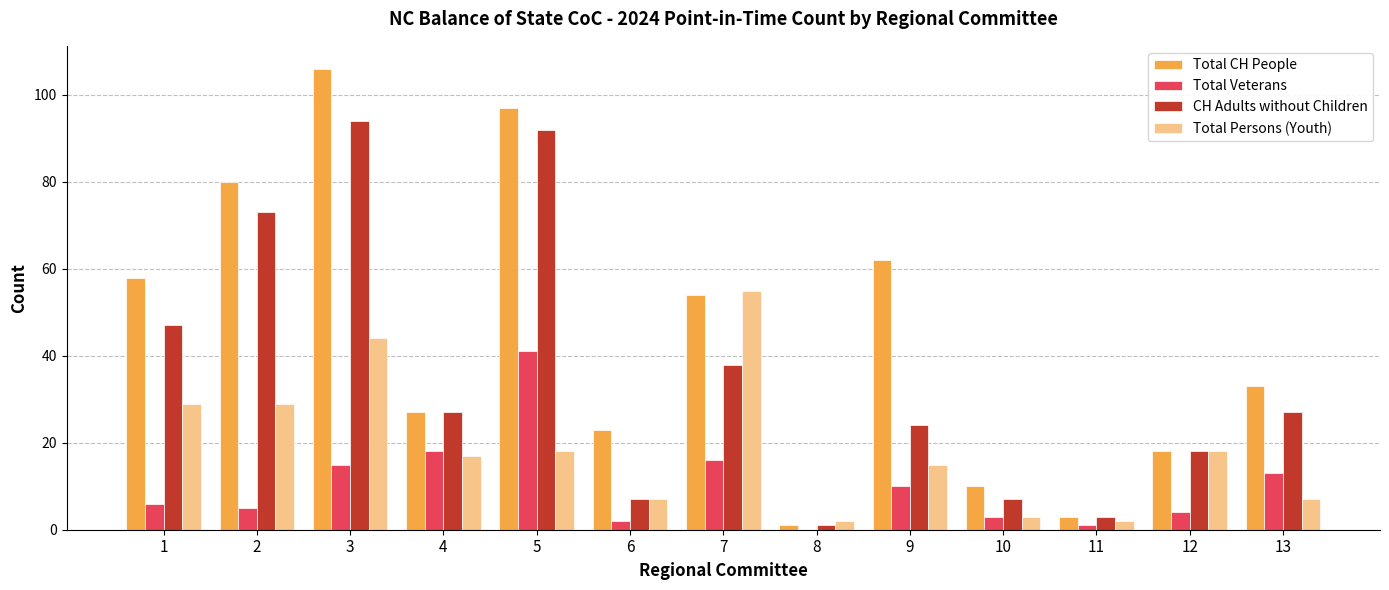

The value of Total CH People at 1 is 13. True or false?

False